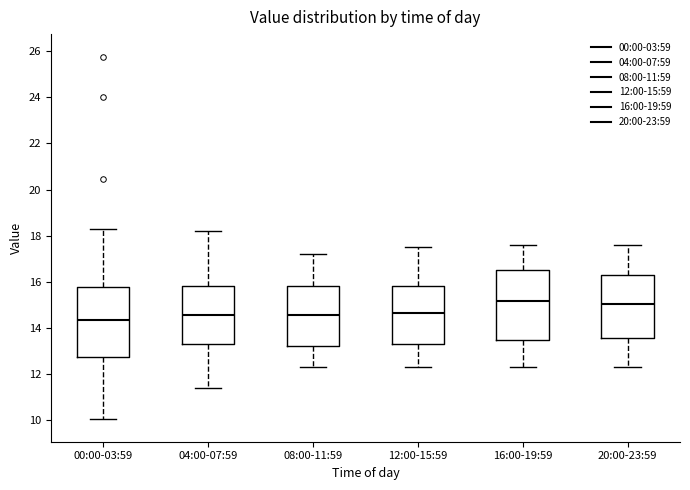

Reading left to right, transcribe this box plot: for each box, give where its median line is, the range the box spans, and where its two whiskers end, as read against the y-axis. The values are not printed on the chart, so give them approximately, as read against the axis.

00:00-03:59: median 14.4, box 12.8 to 15.8, whiskers 10.0 to 18.4
04:00-07:59: median 14.6, box 13.2 to 15.8, whiskers 11.4 to 18.2
08:00-11:59: median 14.6, box 13.2 to 15.8, whiskers 12.4 to 17.2
12:00-15:59: median 14.6, box 13.2 to 15.8, whiskers 12.4 to 17.6
16:00-19:59: median 15.2, box 13.4 to 16.6, whiskers 12.4 to 17.6
20:00-23:59: median 15.0, box 13.6 to 16.4, whiskers 12.4 to 17.6